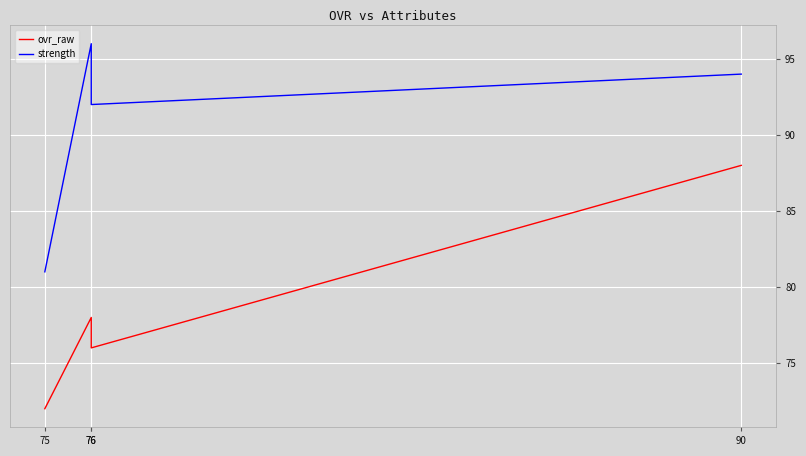

Which series has the widest spread of values?

ovr_raw